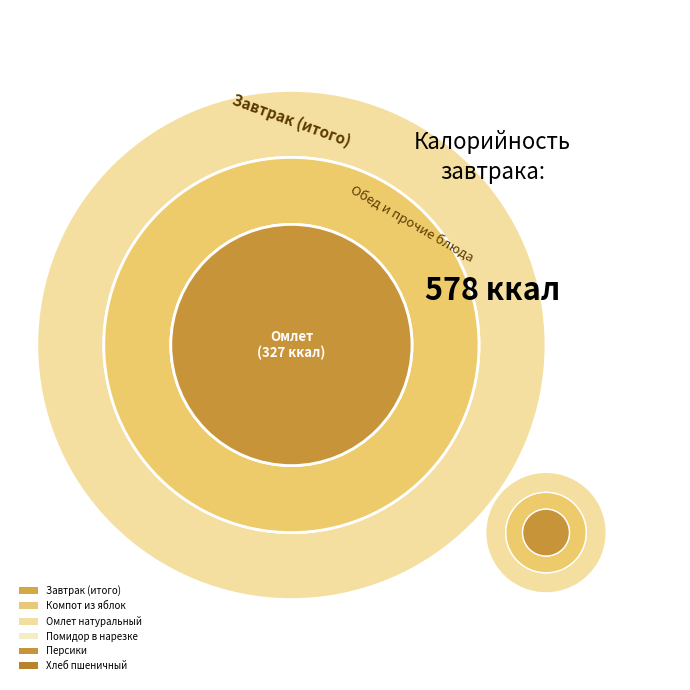

The Персики slice represents 1% of the pie. True or false?

False